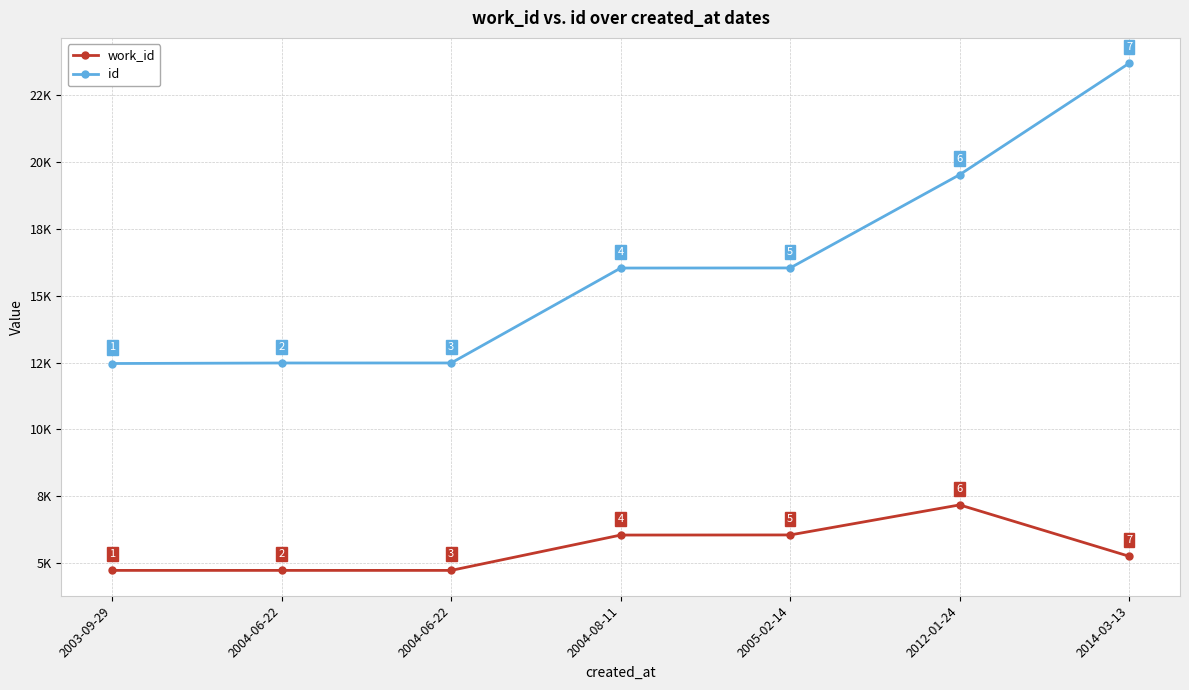

What are all the series names shown in the legend?

work_id, id